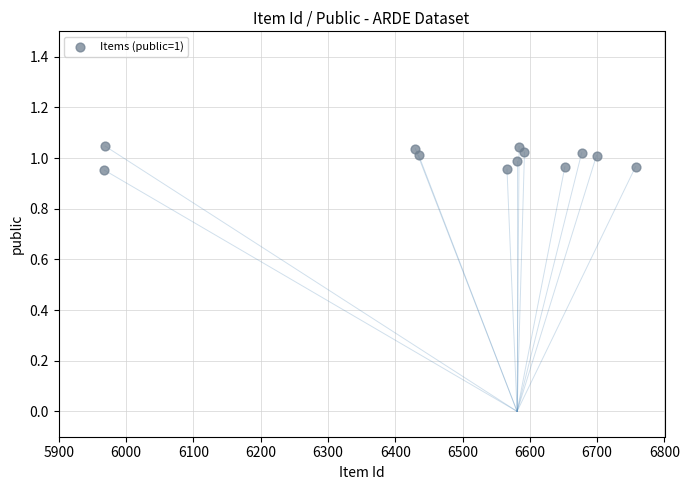

What is the range of X values (max minus min)?

789.0